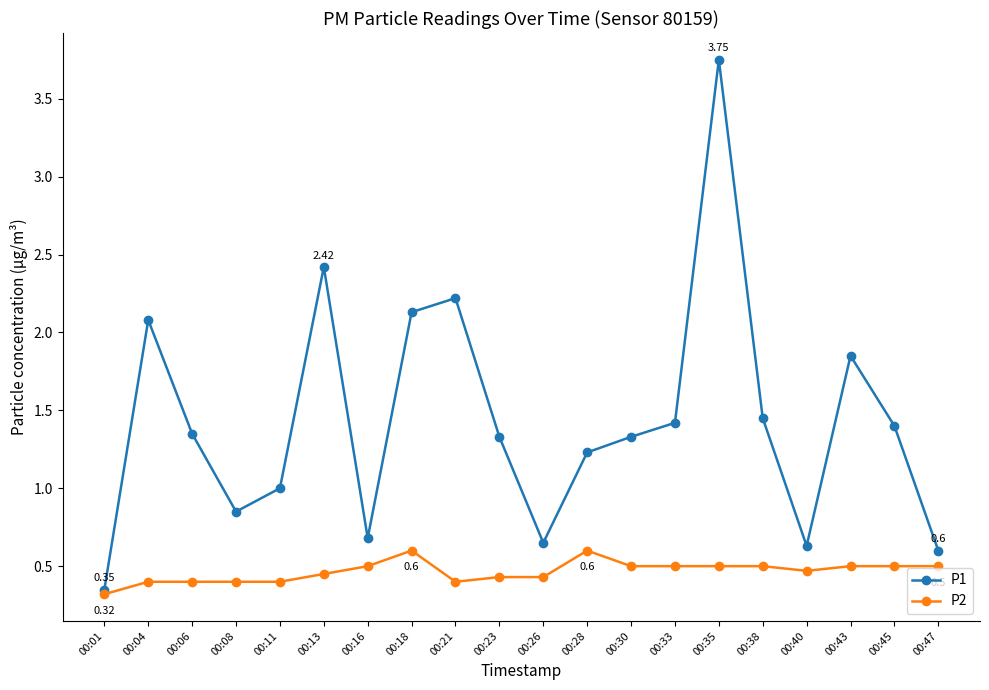

Is it true that P2 equals 0.8 at 00:18?

False